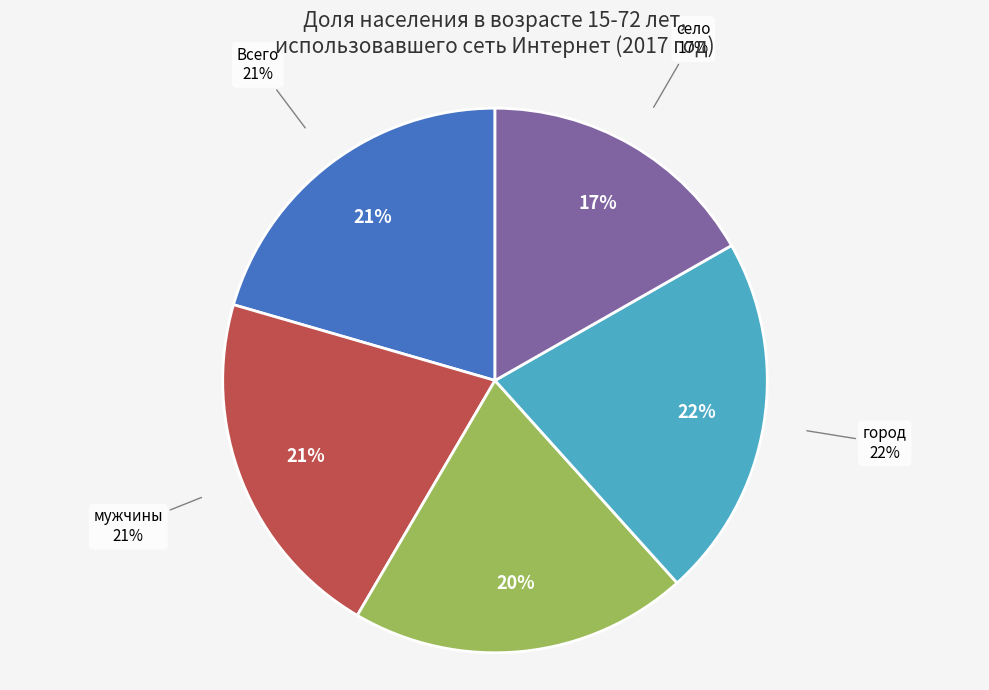

To the nearest percent, what percentage of the pie is Всего?

21%